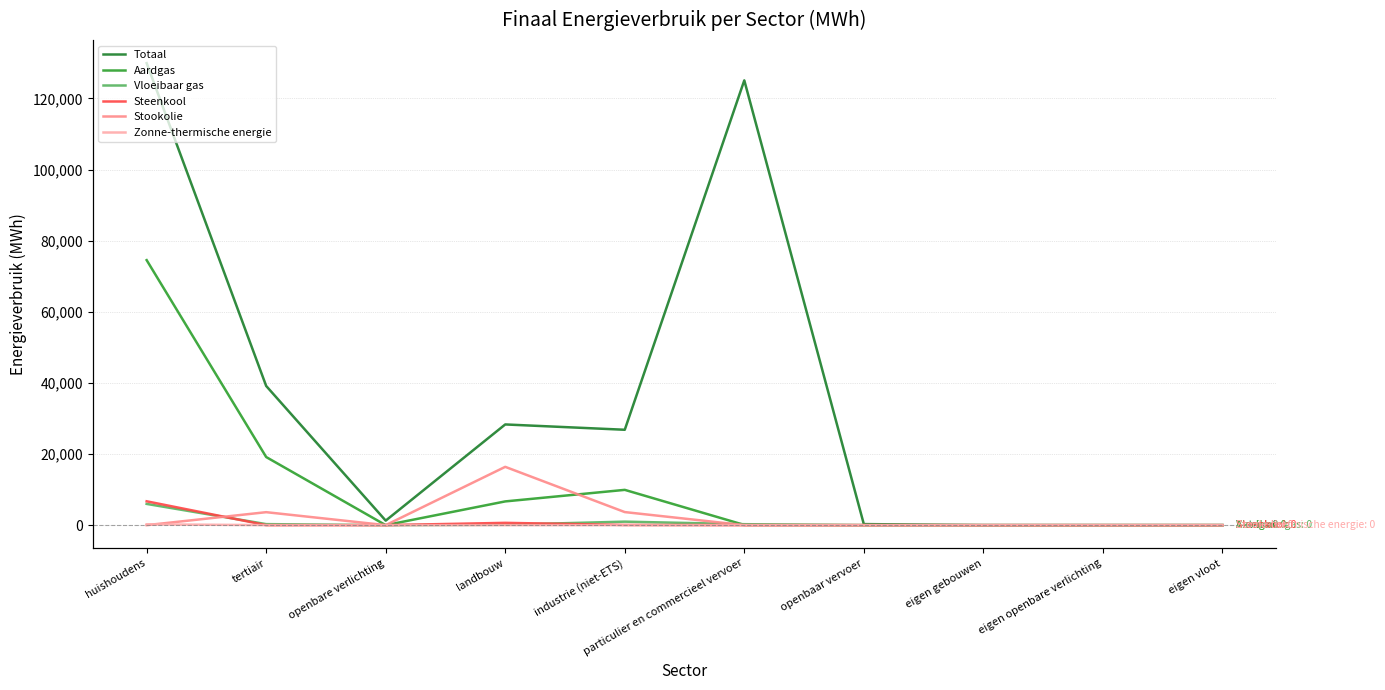

True or false: Zonne-thermische energie has more than 1 interior local peaks.

False